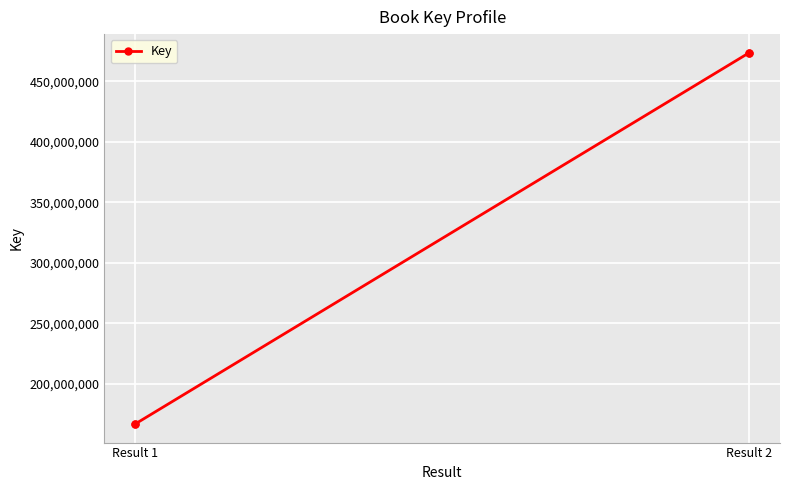

What is the difference between the maximum and minimum values?

307149785